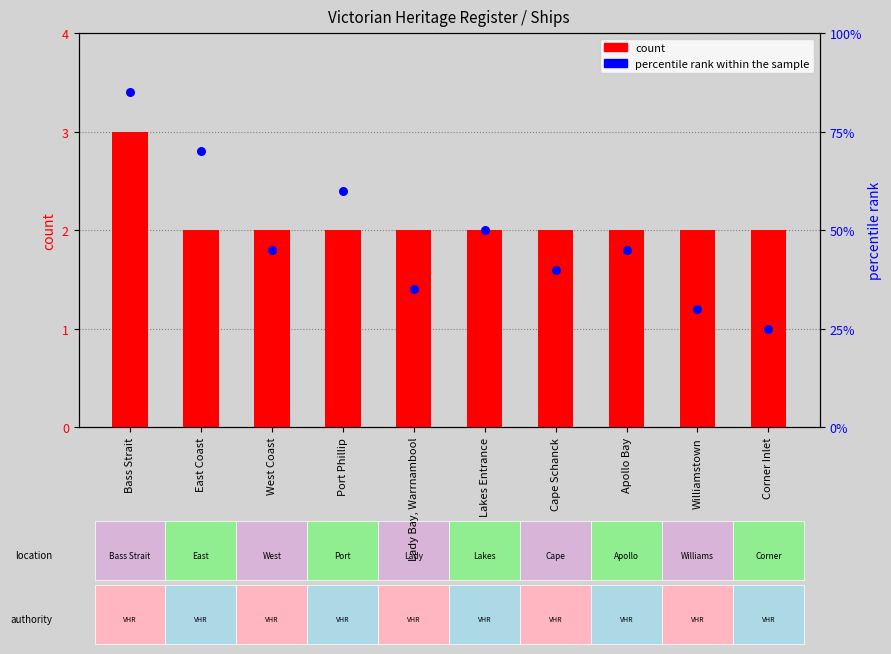

At how many categories does at least one series exceed 41?

6